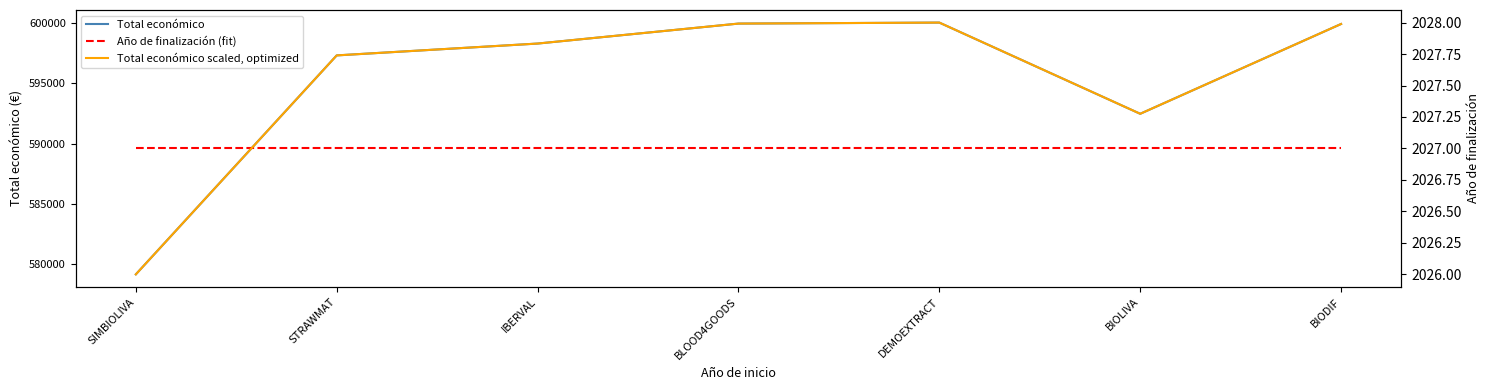

True or false: Año de finalización (fit) has a value of 1282.2 at DEMOEXTRACT.

False